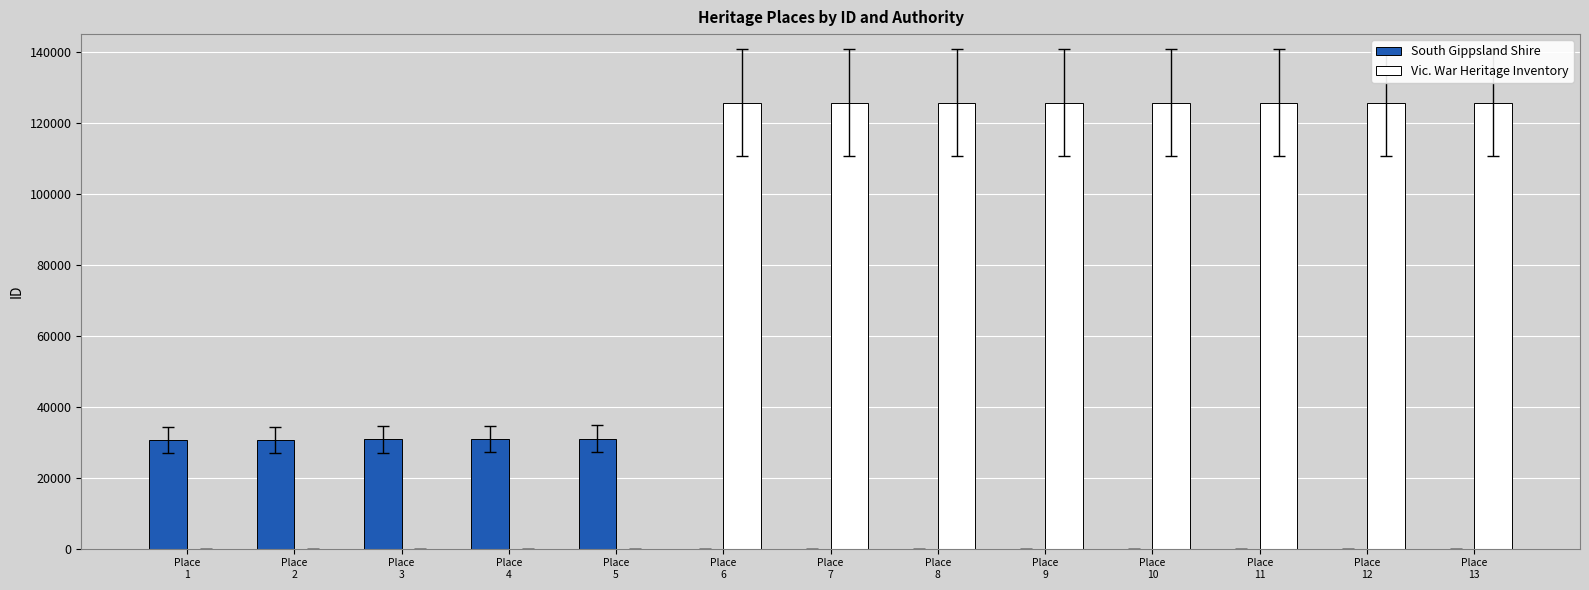

What is the sum of all Vic. War Heritage Inventory values?

1005290